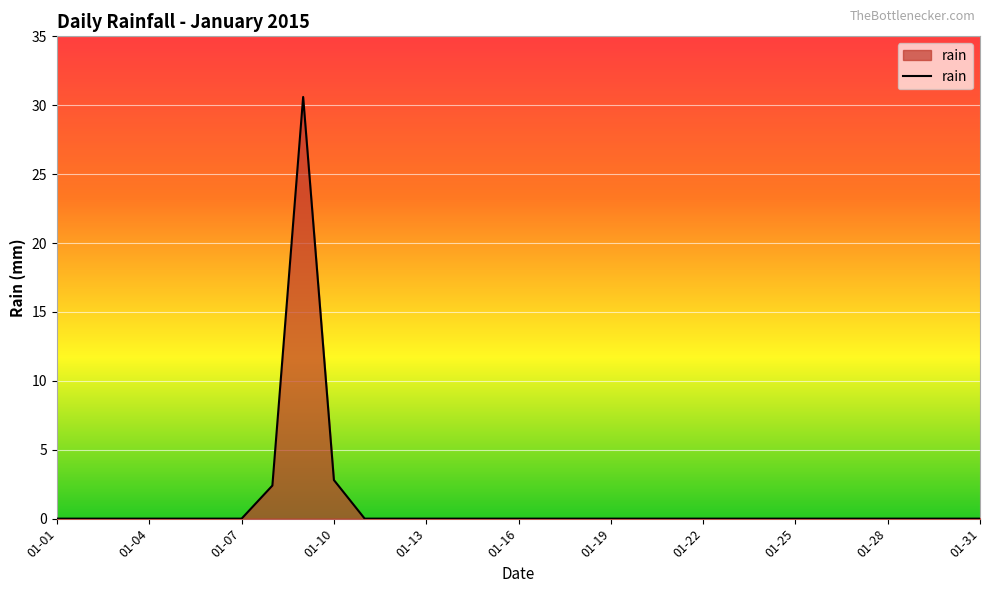

How many series are shown in this chart?

1